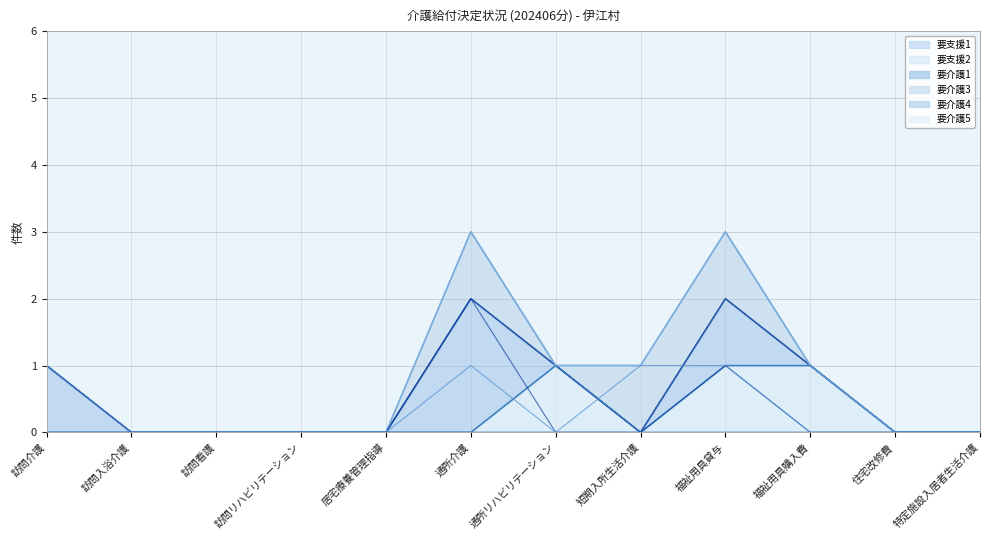

What is the difference between the 要介護1 values at 訪問看護 and 訪問介護?

1